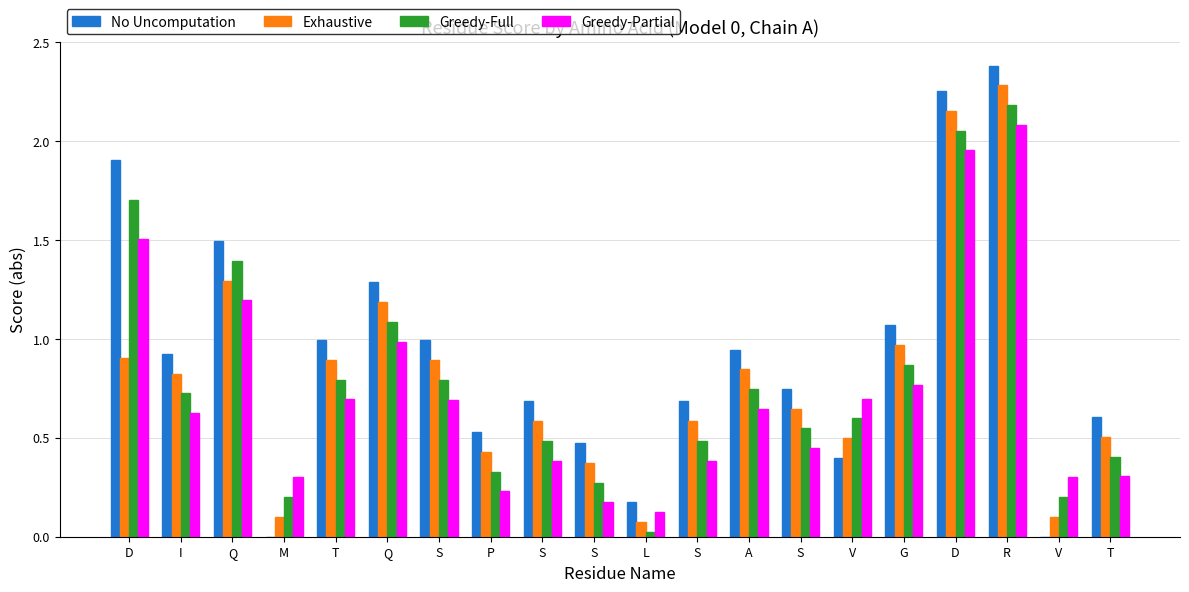

What is the average value of the No Uncomputation series?

0.9